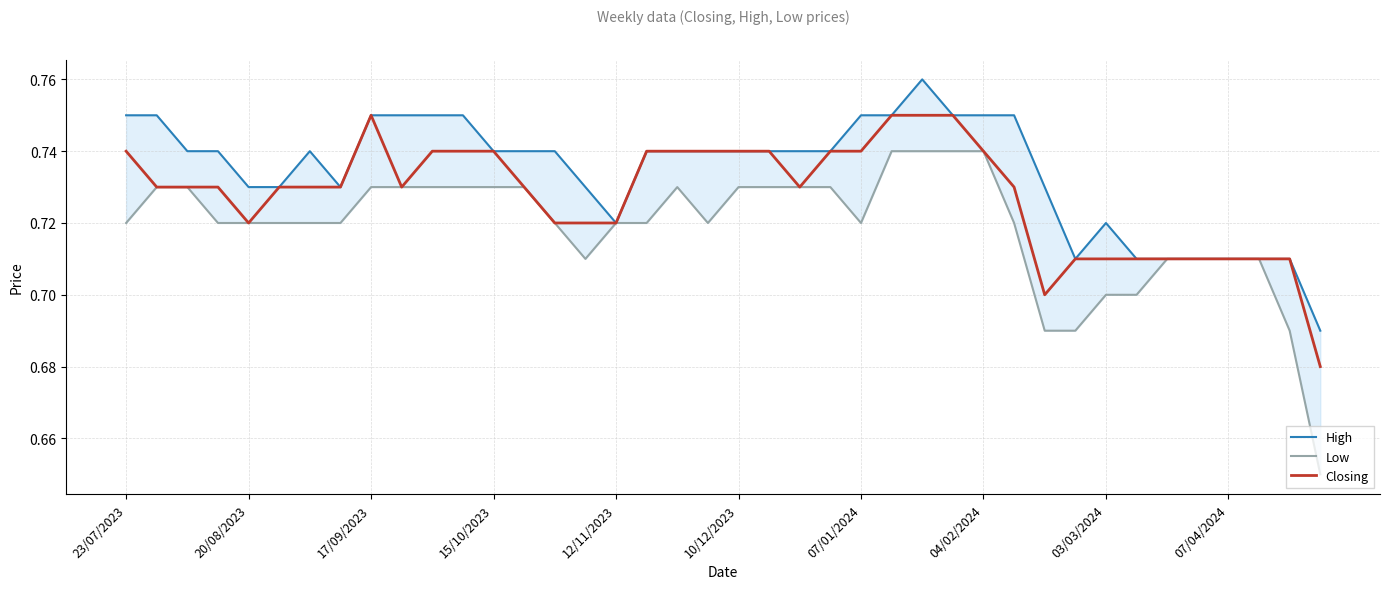

Is it true that Closing equals 0.9 at 03/03/2024?

False